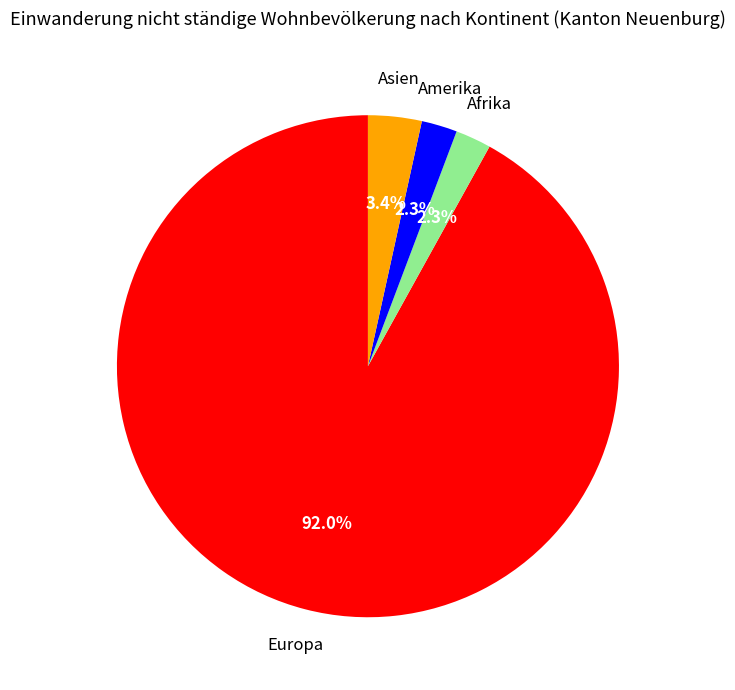

Is there a majority slice in this chart?

Yes